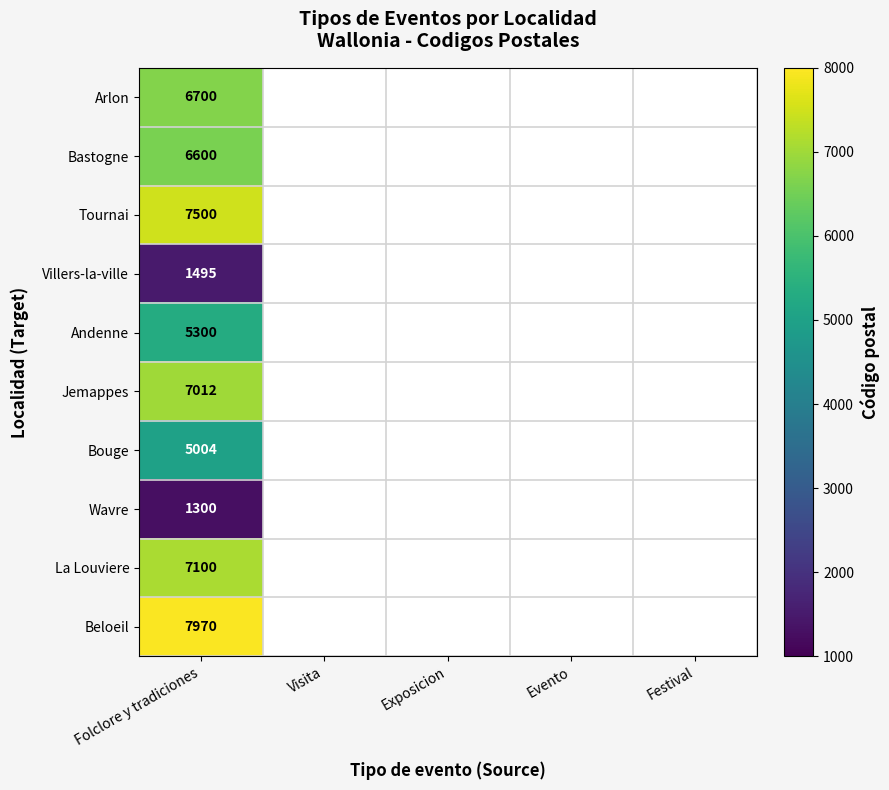

Count the number of data series in this chart.

10